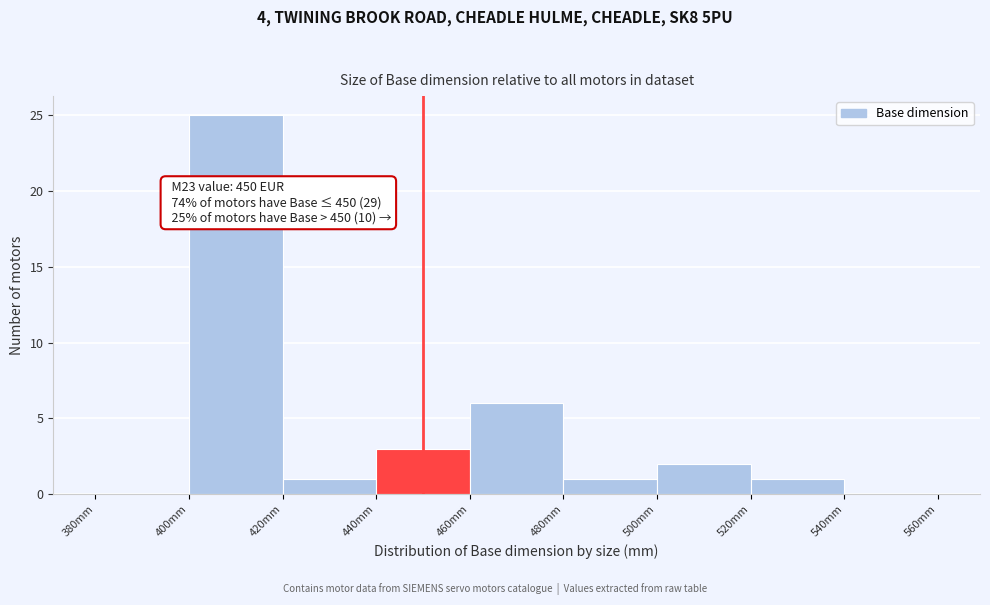

Which range on the x-axis has the tallest bar?

400 to 420